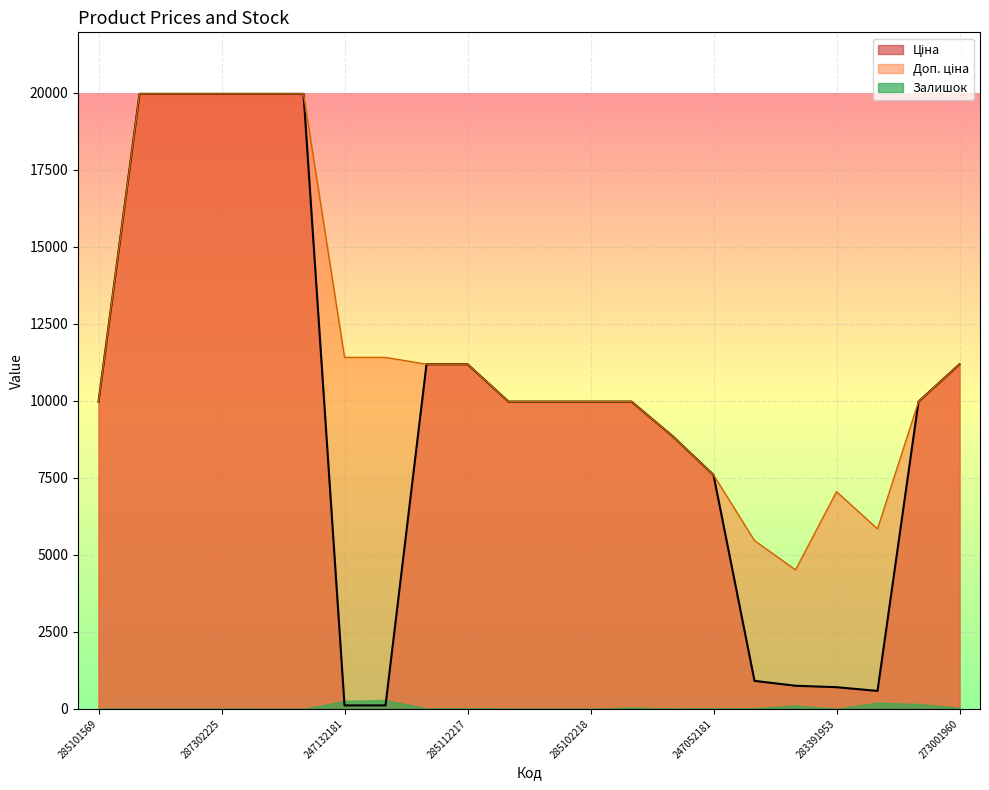

What is the average value of the Ціна series?

9675.9